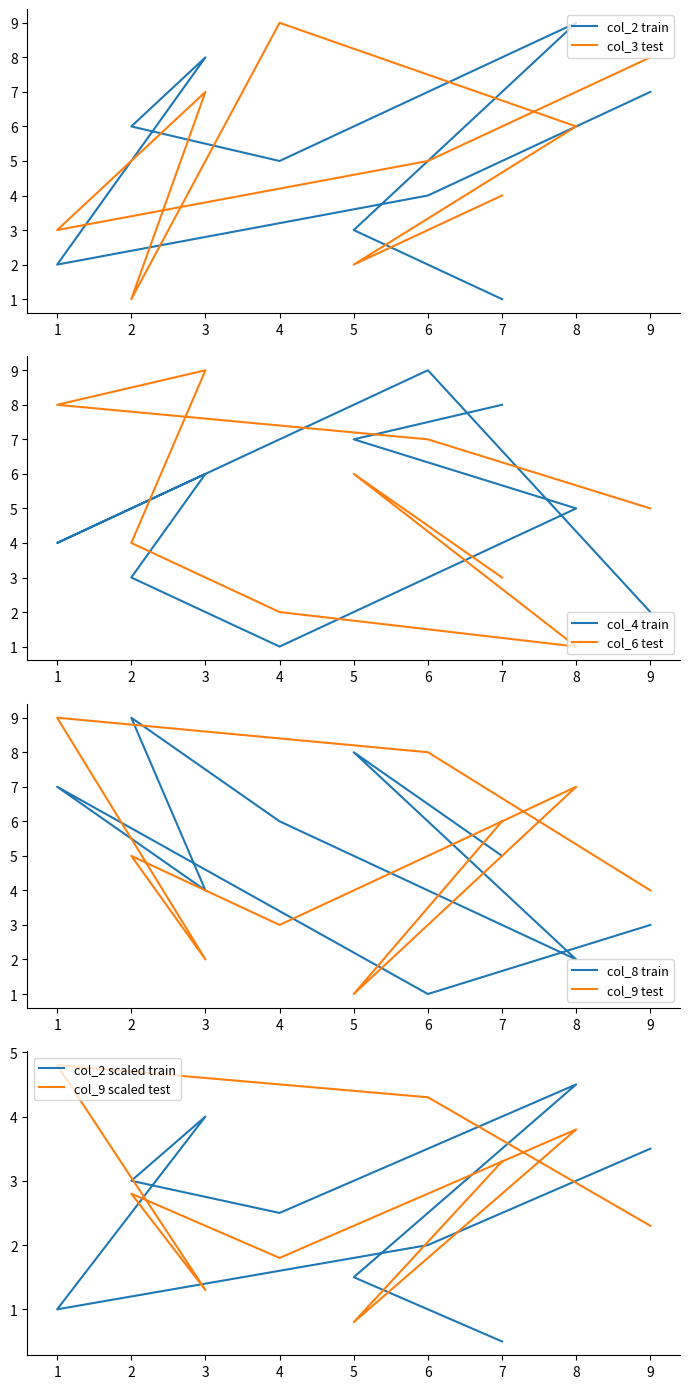

What is the value of the col_6 point at the 5th from the left?

4